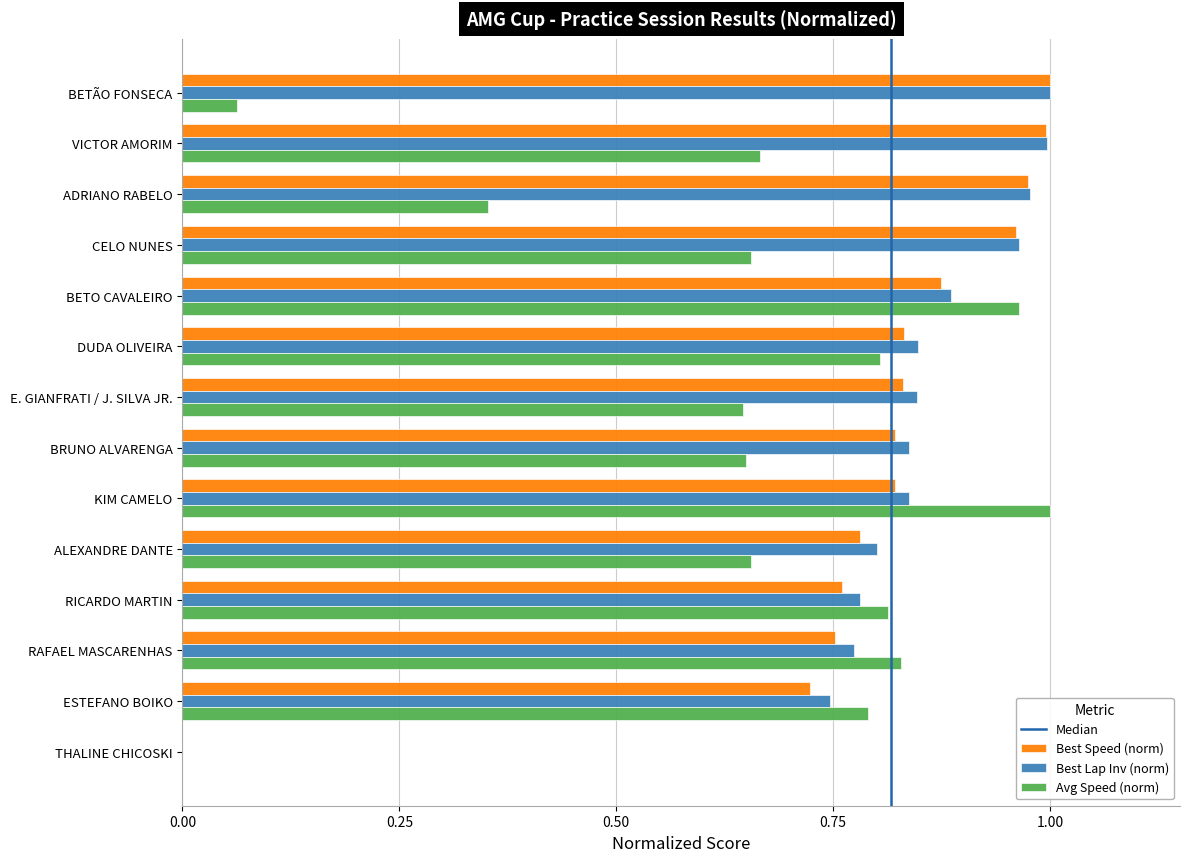

Which series has the largest total across all categories?

Best Lap Inv (norm)